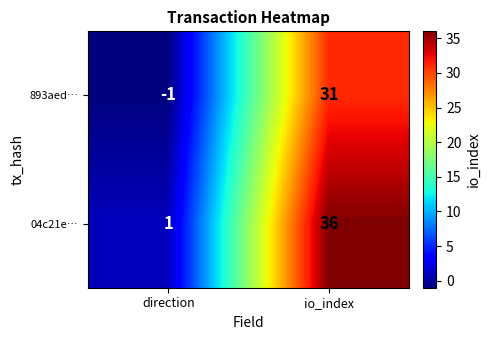

The value of 04c21e… at direction is 0. True or false?

False